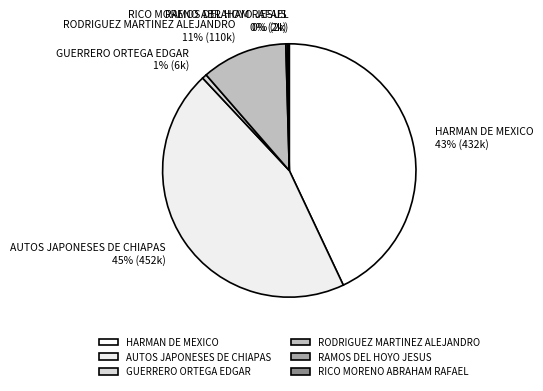

Does RODRIGUEZ MARTINEZ ALEJANDRO account for over 50% of the chart?

No